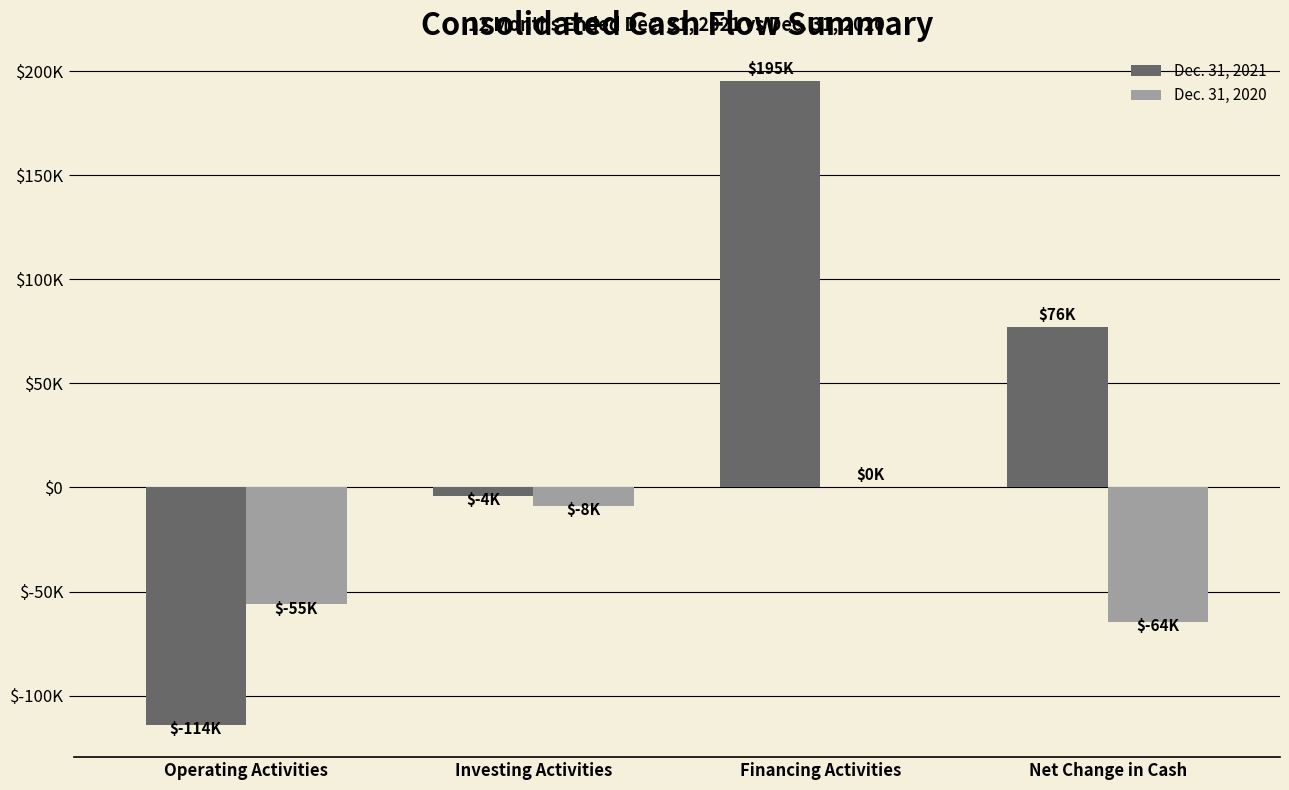

Rank the series by their average value, from lowest to highest.

Dec. 31, 2020, Dec. 31, 2021